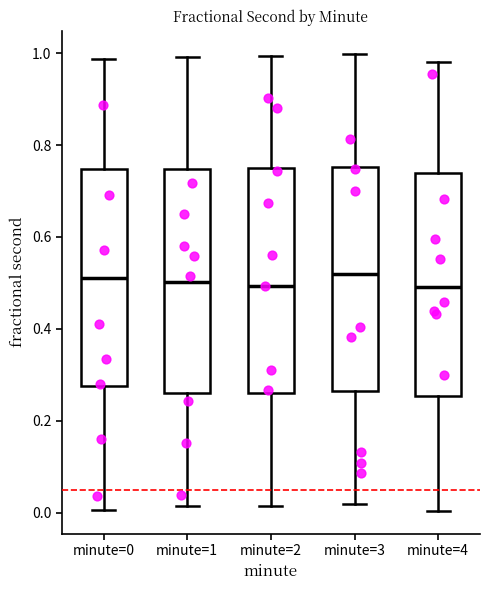

Reading left to right, transcribe this box plot: for each box, give where its median line is, the range the box spans, and where its two whiskers end, as read against the y-axis. The values are not printed on the chart, so give them approximately, as read against the axis.

minute=0: median 0.52, box 0.28 to 0.74, whiskers 0.00 to 0.98
minute=1: median 0.50, box 0.26 to 0.74, whiskers 0.02 to 1.00
minute=2: median 0.50, box 0.26 to 0.74, whiskers 0.02 to 1.00
minute=3: median 0.52, box 0.26 to 0.76, whiskers 0.02 to 1.00
minute=4: median 0.50, box 0.26 to 0.74, whiskers 0.00 to 0.98